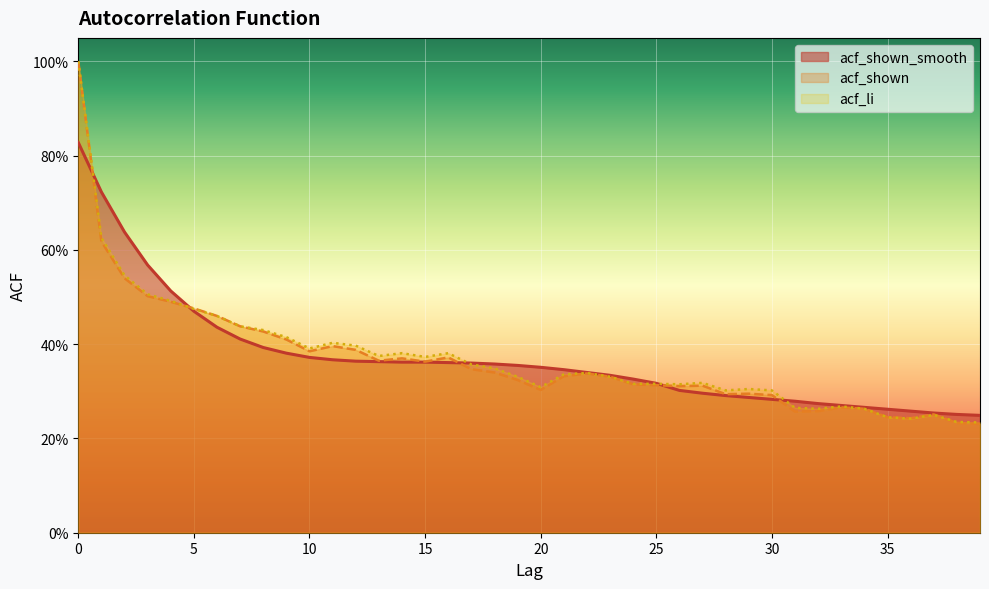

Reading left to right, extract all data points from this chart.

acf_shown_smooth: 0=0.8	1=0.7	2=0.6	3=0.6	4=0.5	5=0.5	6=0.4	7=0.4	8=0.4	9=0.4	10=0.4	11=0.4	12=0.4	13=0.4	14=0.4	15=0.4	16=0.4	17=0.4	18=0.4	19=0.4	20=0.4	21=0.3	22=0.3	23=0.3	24=0.3	25=0.3	26=0.3	27=0.3	28=0.3	29=0.3	30=0.3	31=0.3	32=0.3	33=0.3	34=0.3	35=0.3	36=0.3	37=0.3	38=0.3	39=0.2
acf_shown: 0=1.0	1=0.6	2=0.5	3=0.5	4=0.5	5=0.5	6=0.5	7=0.4	8=0.4	9=0.4	10=0.4	11=0.4	12=0.4	13=0.4	14=0.4	15=0.4	16=0.4	17=0.3	18=0.3	19=0.3	20=0.3	21=0.3	22=0.3	23=0.3	24=0.3	25=0.3	26=0.3	27=0.3	28=0.3	29=0.3	30=0.3	31=0.3	32=0.3	33=0.3	34=0.3	35=0.2	36=0.2	37=0.3	38=0.2	39=0.2
acf_li: 0=1.0	1=0.6	2=0.5	3=0.5	4=0.5	5=0.5	6=0.5	7=0.4	8=0.4	9=0.4	10=0.4	11=0.4	12=0.4	13=0.4	14=0.4	15=0.4	16=0.4	17=0.4	18=0.3	19=0.3	20=0.3	21=0.3	22=0.3	23=0.3	24=0.3	25=0.3	26=0.3	27=0.3	28=0.3	29=0.3	30=0.3	31=0.3	32=0.3	33=0.3	34=0.3	35=0.2	36=0.2	37=0.2	38=0.2	39=0.2